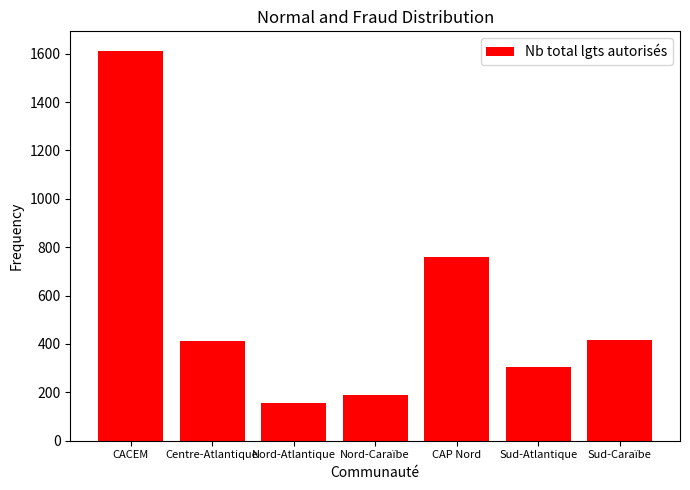

What is the sum of the values at CAP Nord and Sud-Caraïbe?

1176